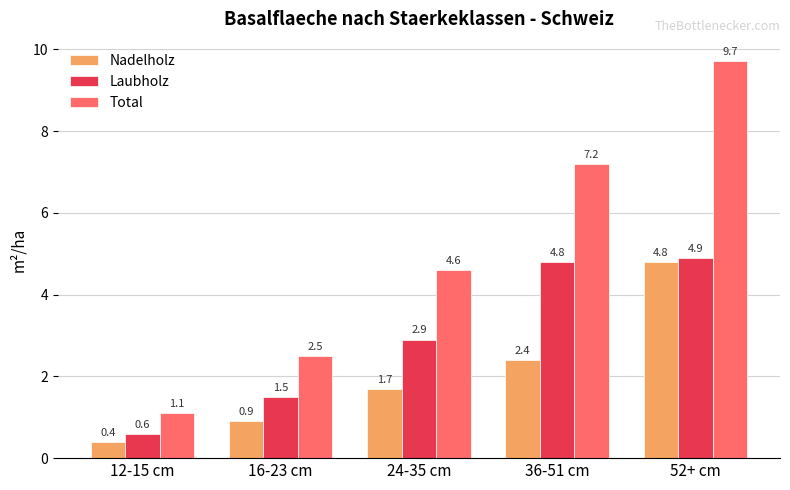

Does the chart contain stacked bars?

No